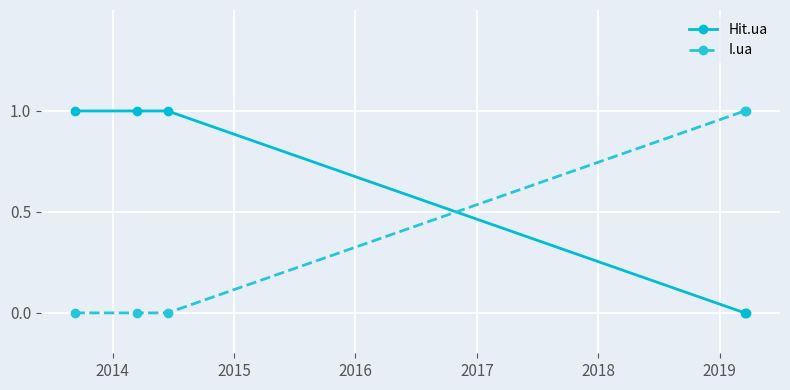

Does the chart display data point markers on the line(s)?

Yes